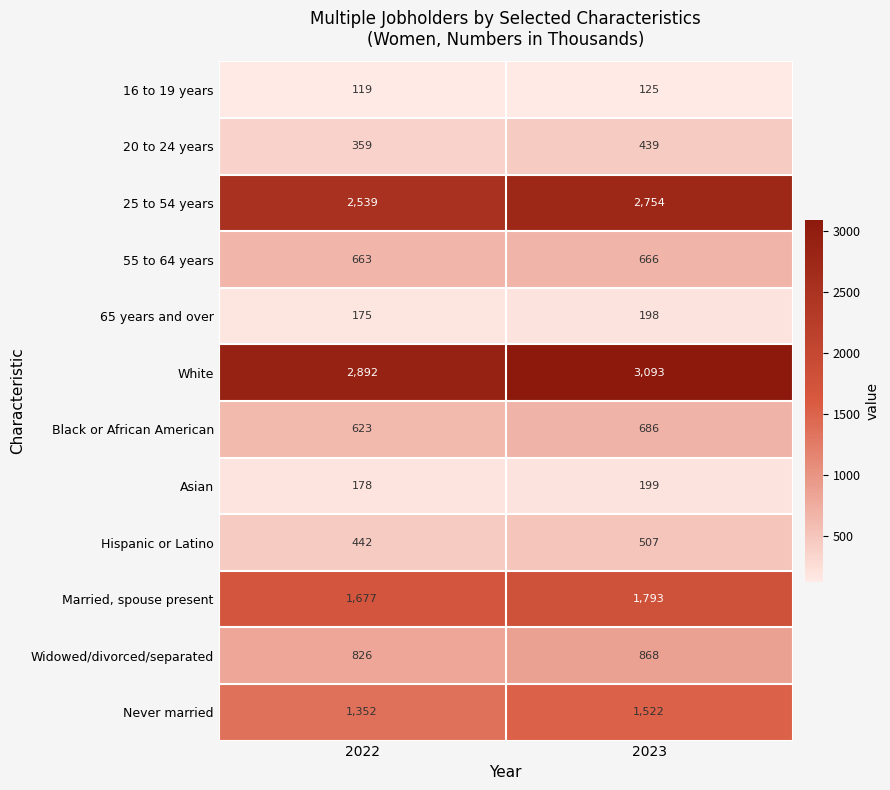

What is the minimum value shown in the chart?

119